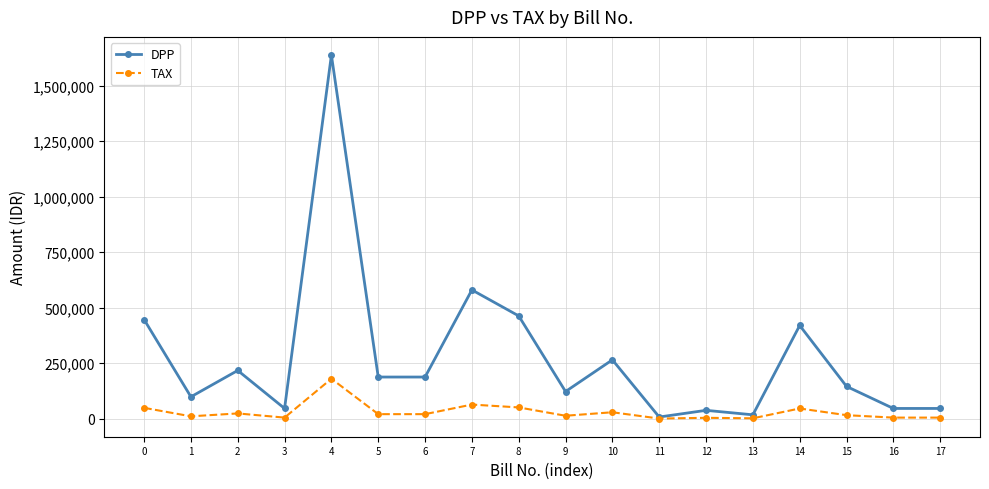

At which category is the sum across all series the highest?

4